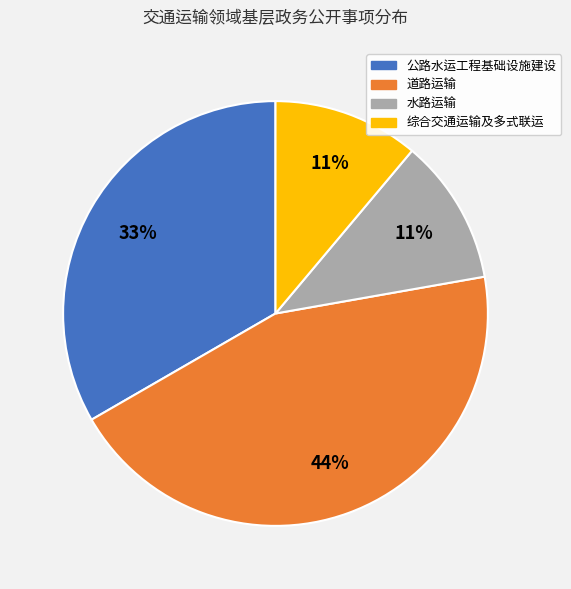

Is there a majority slice in this chart?

No